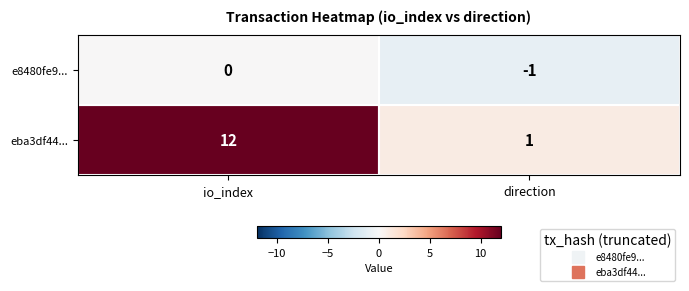

What is the total value across all series at io_index?

12